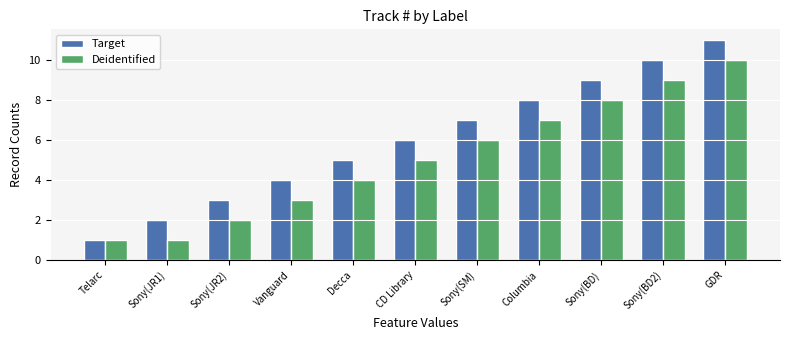

At which category is the sum across all series the highest?

GDR